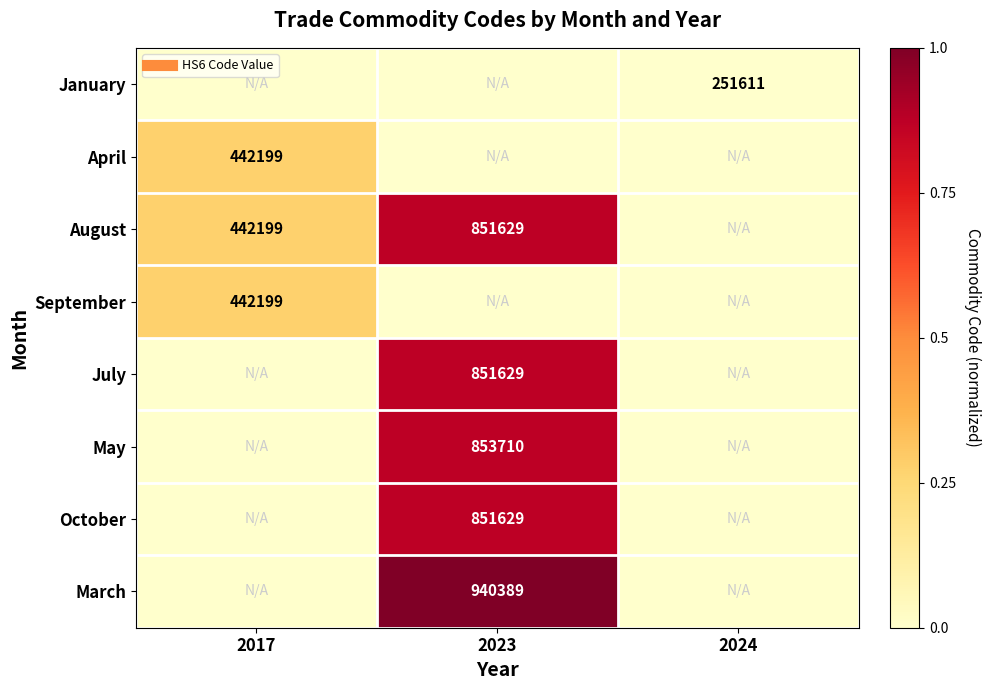

Is the value of August at 2017 greater than the value of April at 2017?

No